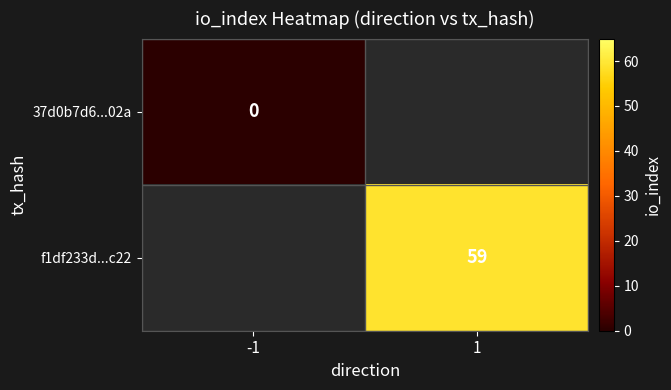

How many categories are shown in the chart?

2